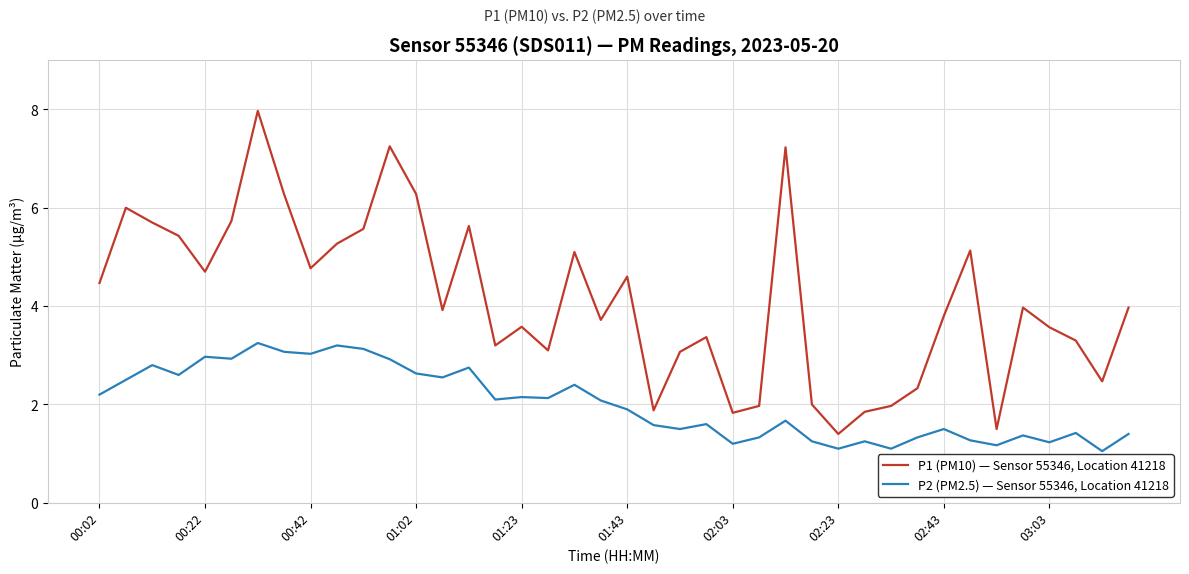

Which series has the largest range (max minus min)?

P1 (PM10) — Sensor 55346, Location 41218